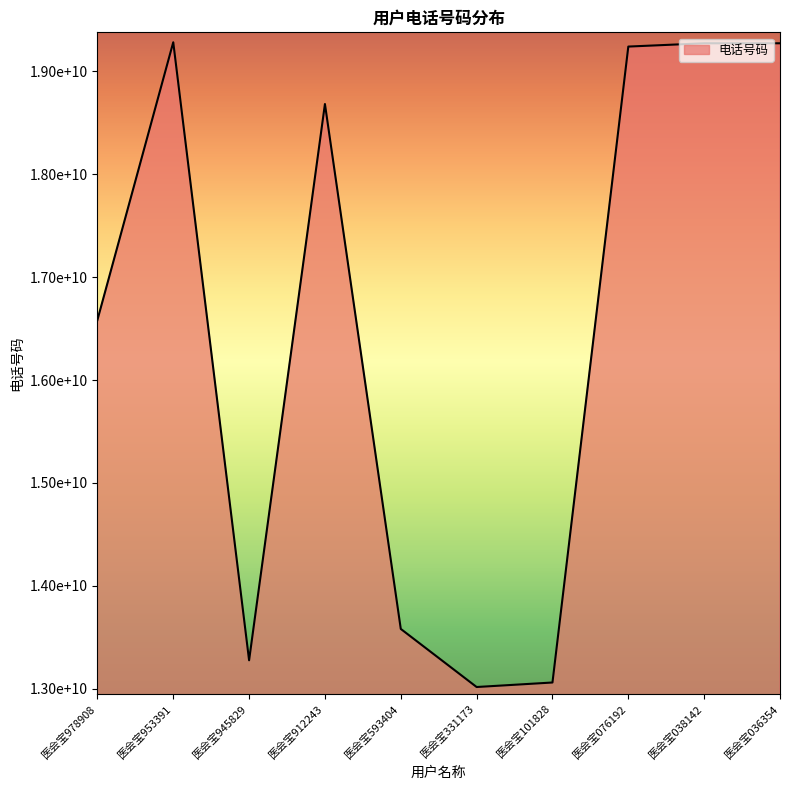

True or false: the data shows 29052072642 at 医会宝978908.

False